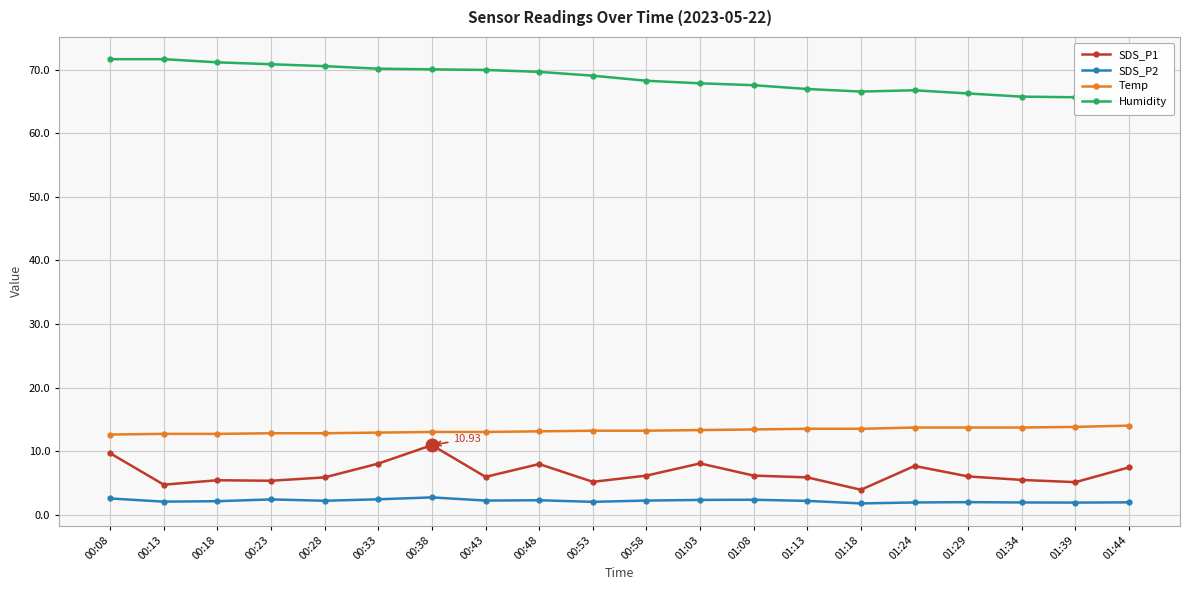

What is the average value of the Humidity series?

68.6